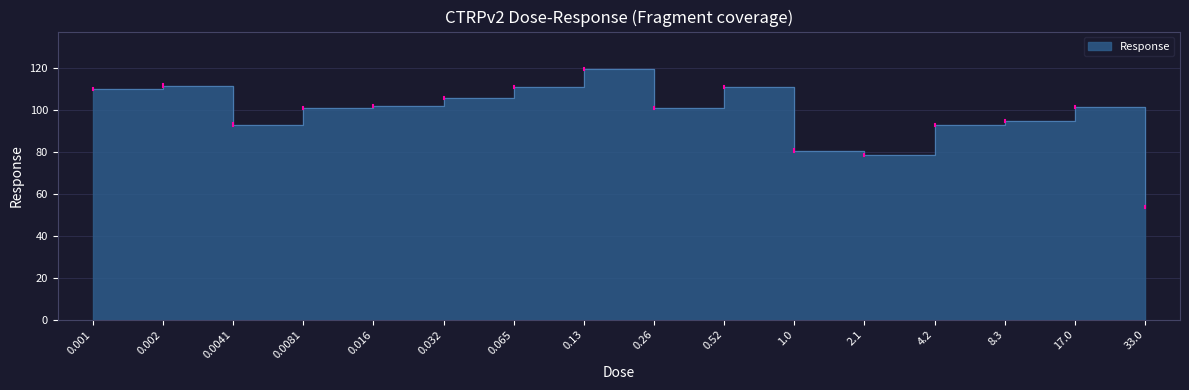

How many lines are shown in the chart?

1